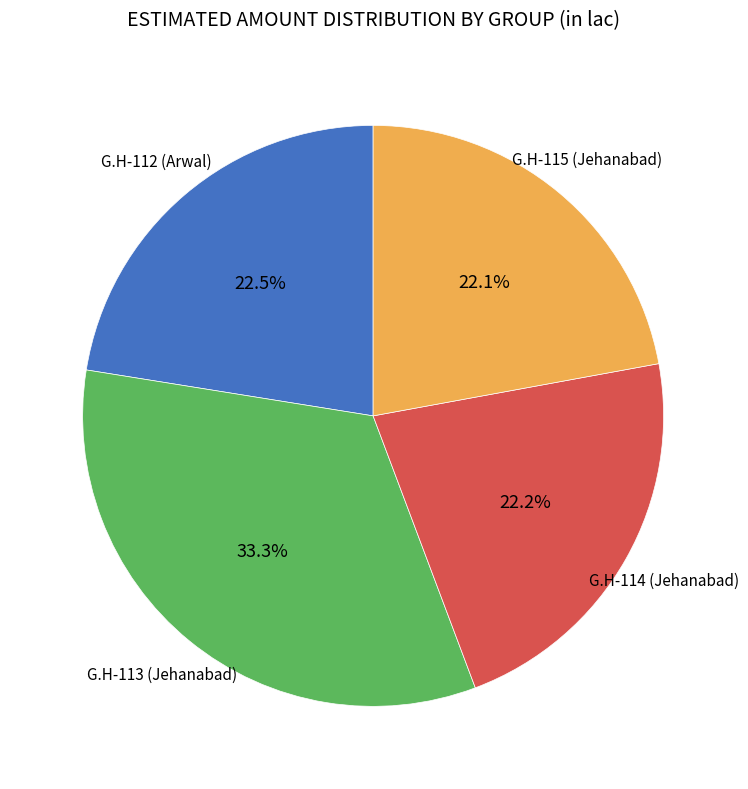

Does any single category account for the majority?

No